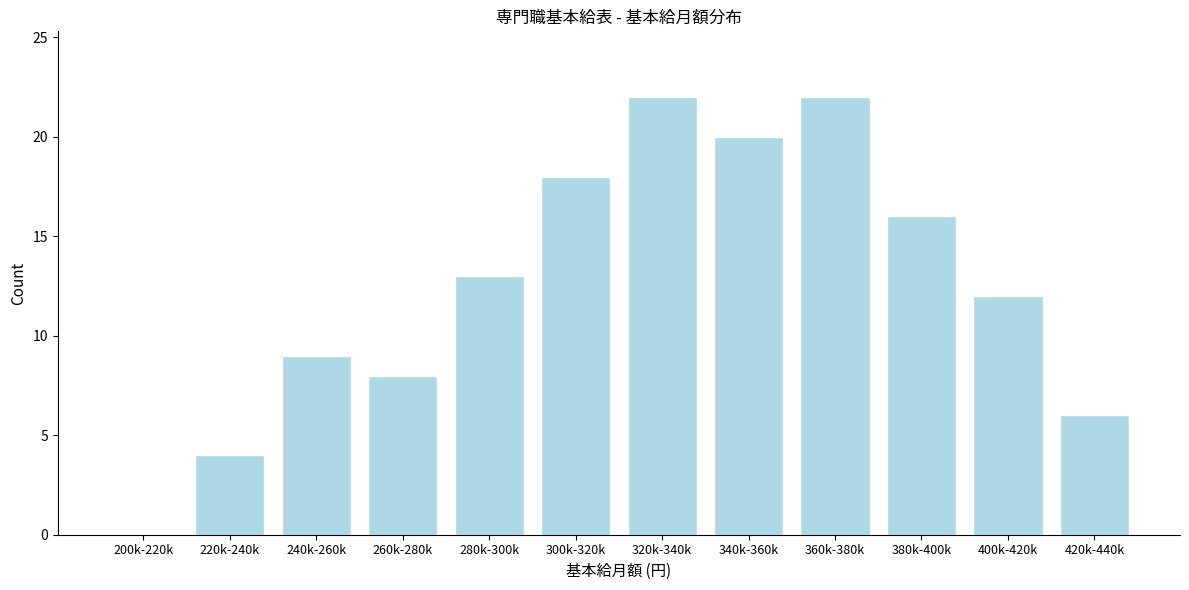

Reading left to right, extract all data points from this chart.

200k-220k=0	220k-240k=4	240k-260k=9	260k-280k=8	280k-300k=13	300k-320k=18	320k-340k=22	340k-360k=20	360k-380k=22	380k-400k=16	400k-420k=12	420k-440k=6